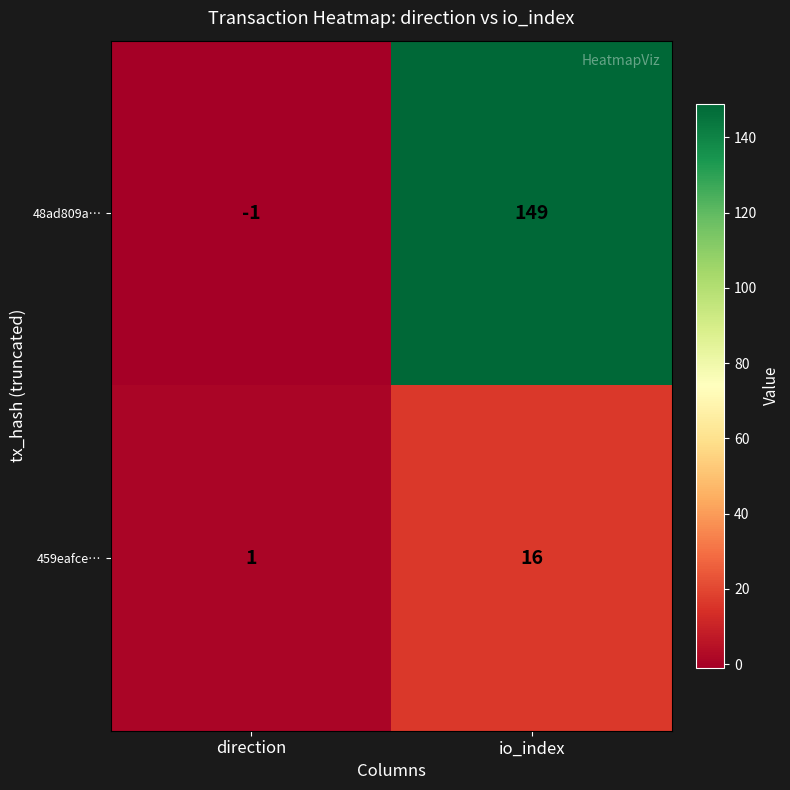

How many data points does each series have?

2